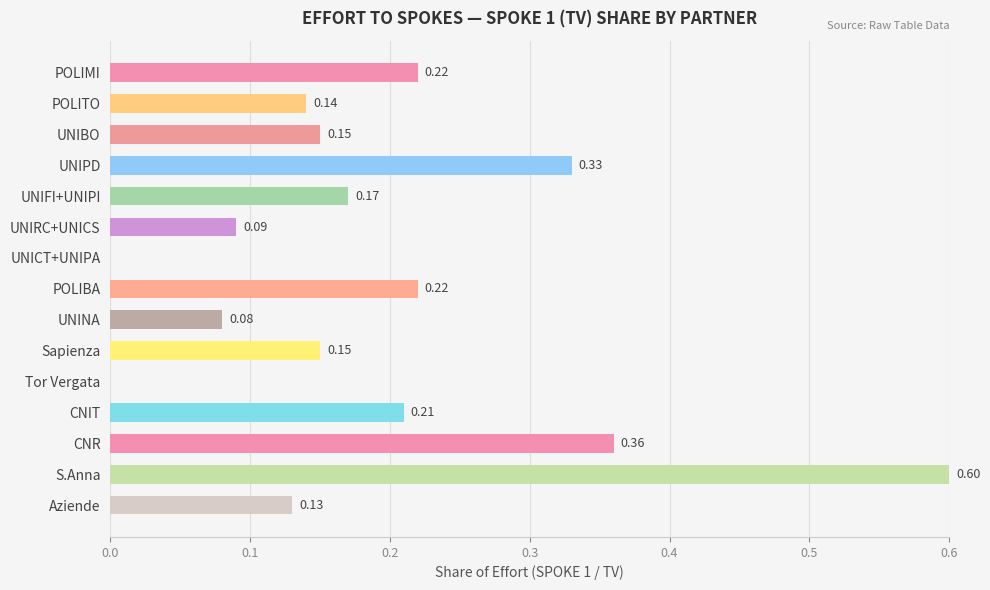

What is the sum of all values?

2.9